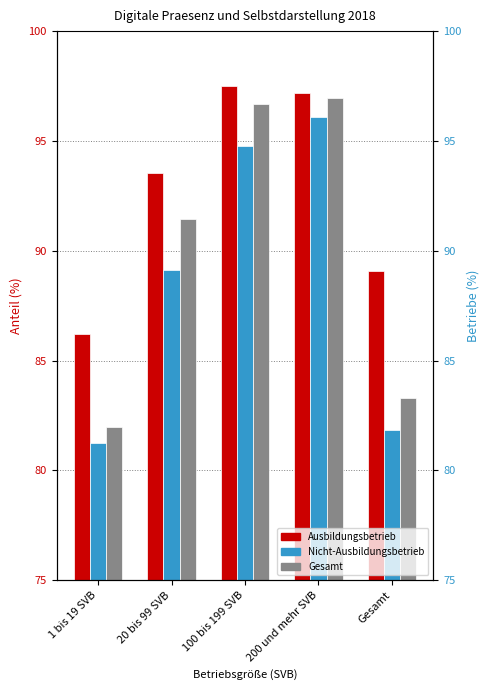

What position from the left is 1 bis 19 SVB?

1